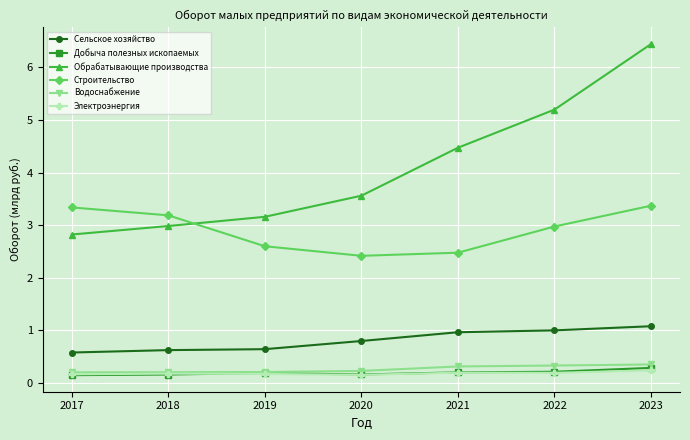

At how many categories does at least one series exceed 5?

2